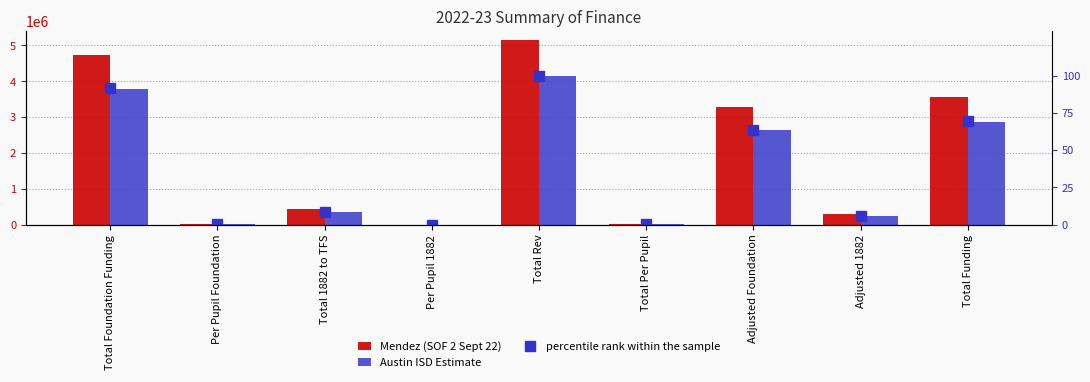

Where is Austin ISD Estimate nearest to the value 2068500?

Adjusted Foundation